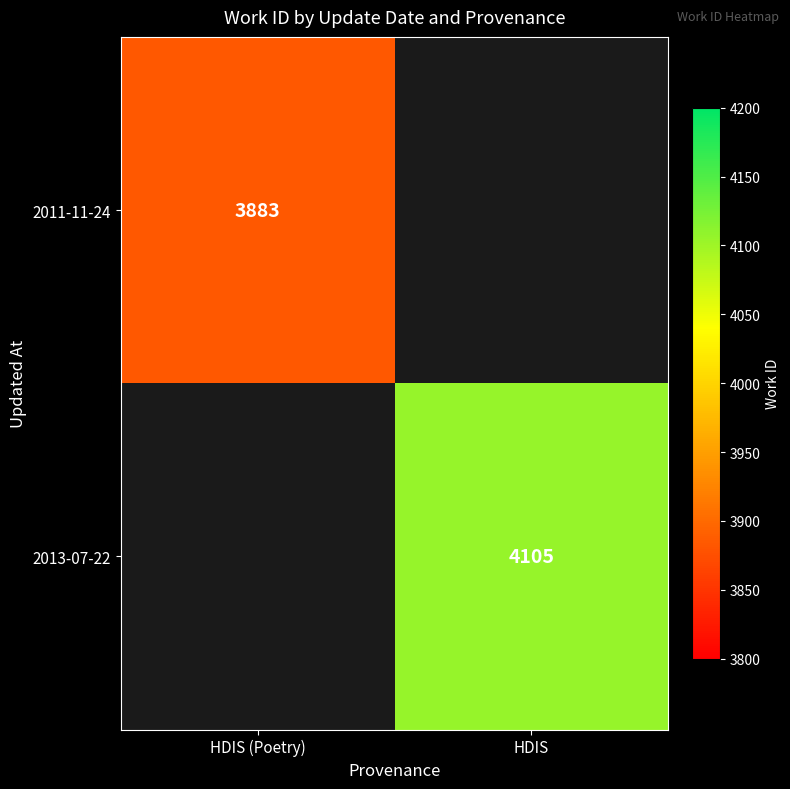

The value of 2013-07-22 at HDIS is 4105. True or false?

True